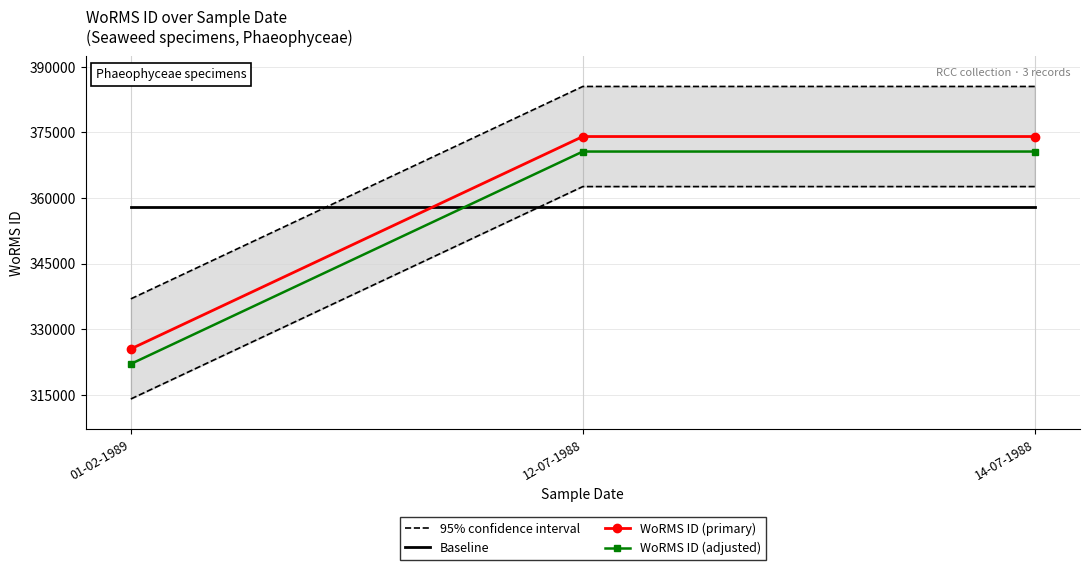

Is this an area chart (filled region under the line)?

No